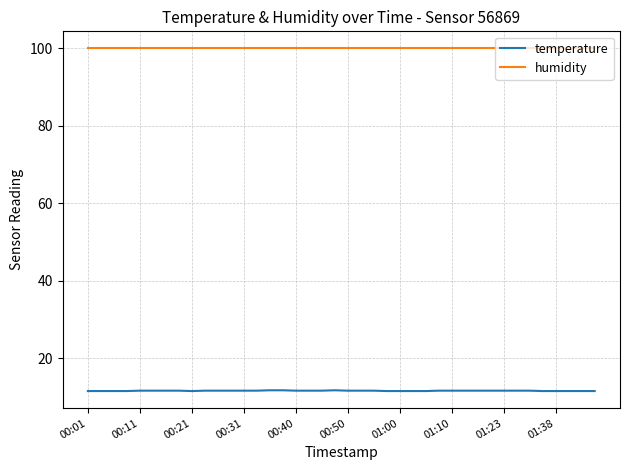

At how many categories does at least one series exceed 72?

40